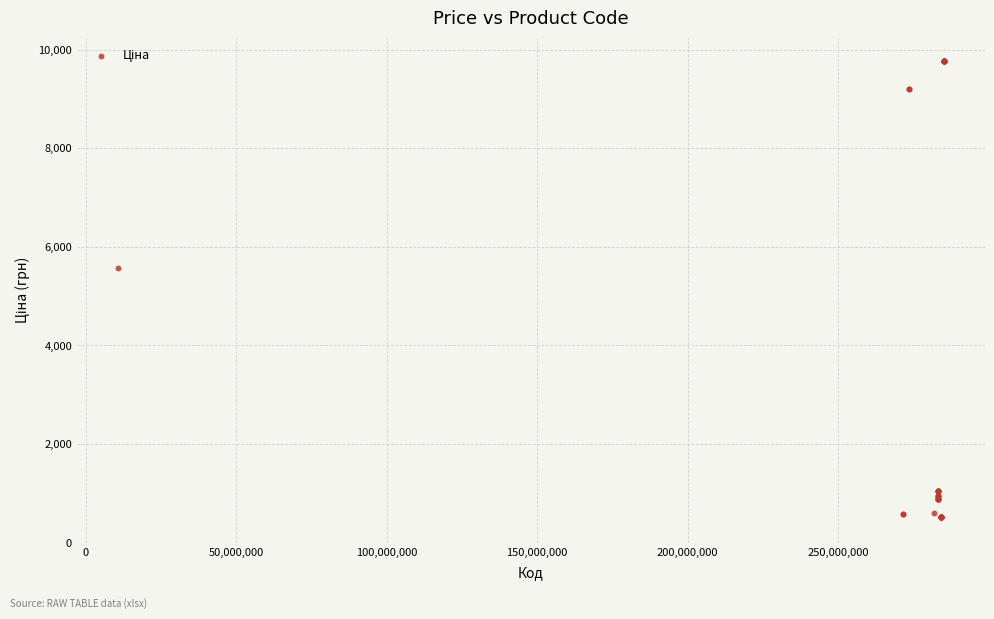

What Y value in the scatter plot is closest to 5151?

5560.3